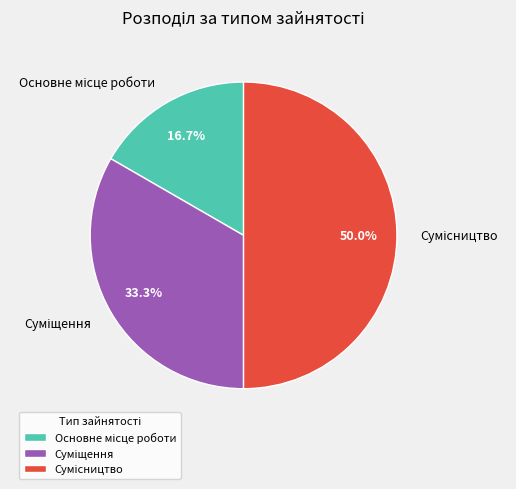

What percentage is the Основне місце роботи slice, to the nearest percent?

17%